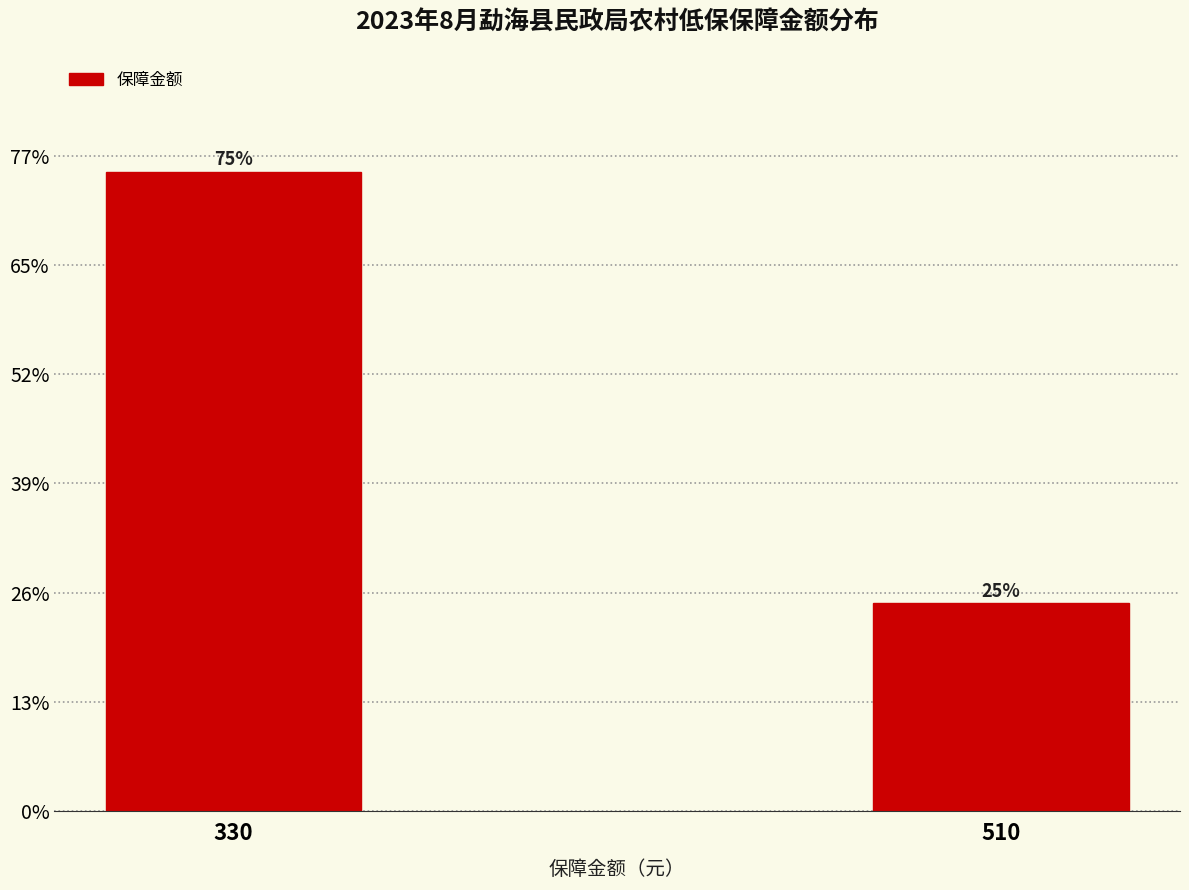

Are the bars horizontal?

No